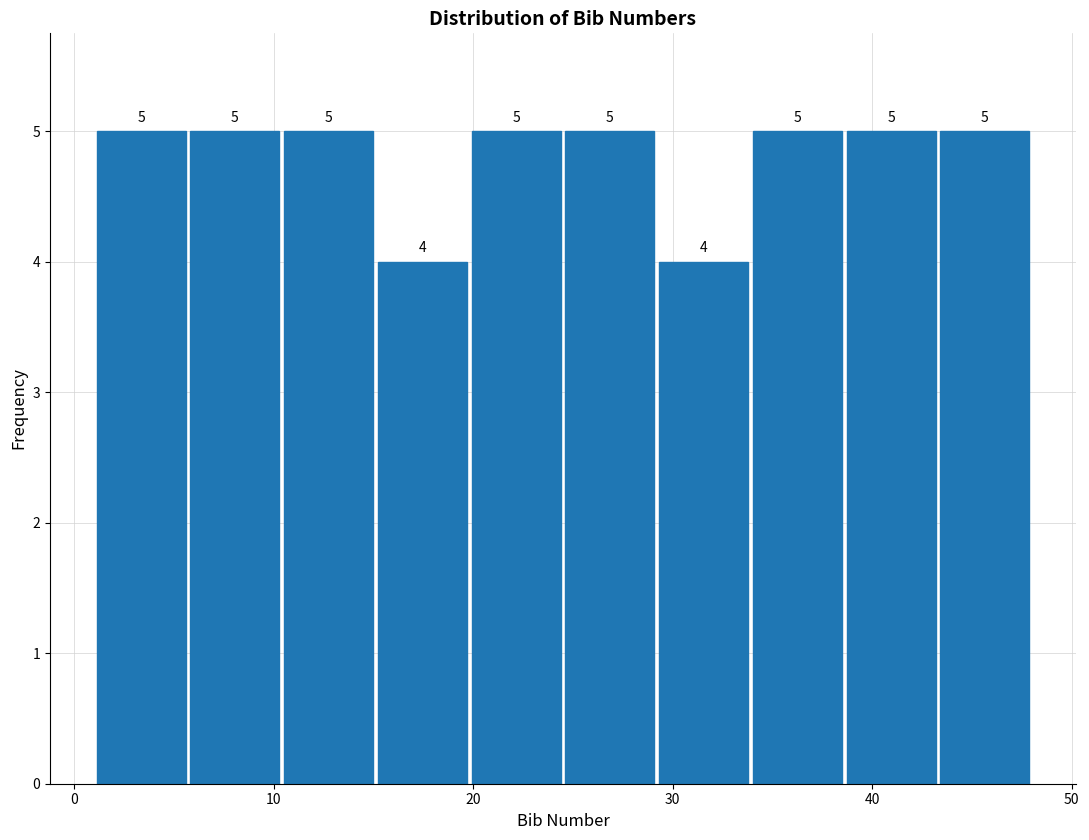

Reading left to right, list every bar in this chart as the range it spans on the x-axis followed by its height. The bar edges are not printed on the chart, so give them approximately, as read against the axis.

1.0 to 5.7: 5
5.7 to 10.4: 5
10.4 to 15.1: 5
15.1 to 19.8: 4
19.8 to 24.5: 5
24.5 to 29.2: 5
29.2 to 33.9: 4
33.9 to 38.6: 5
38.6 to 43.3: 5
43.3 to 48.0: 5